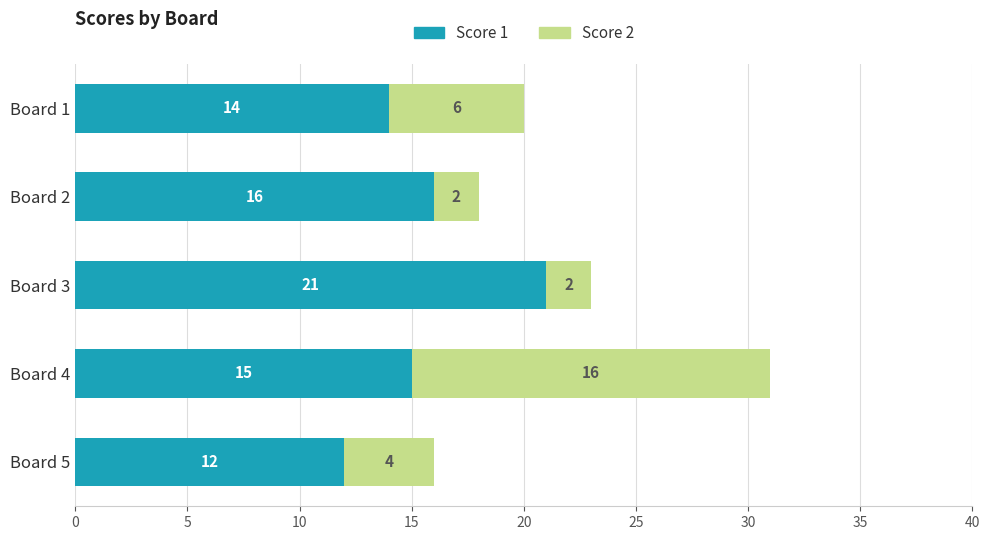

Rank the categories by Score 1 value from highest to lowest.

Board 3, Board 2, Board 4, Board 1, Board 5